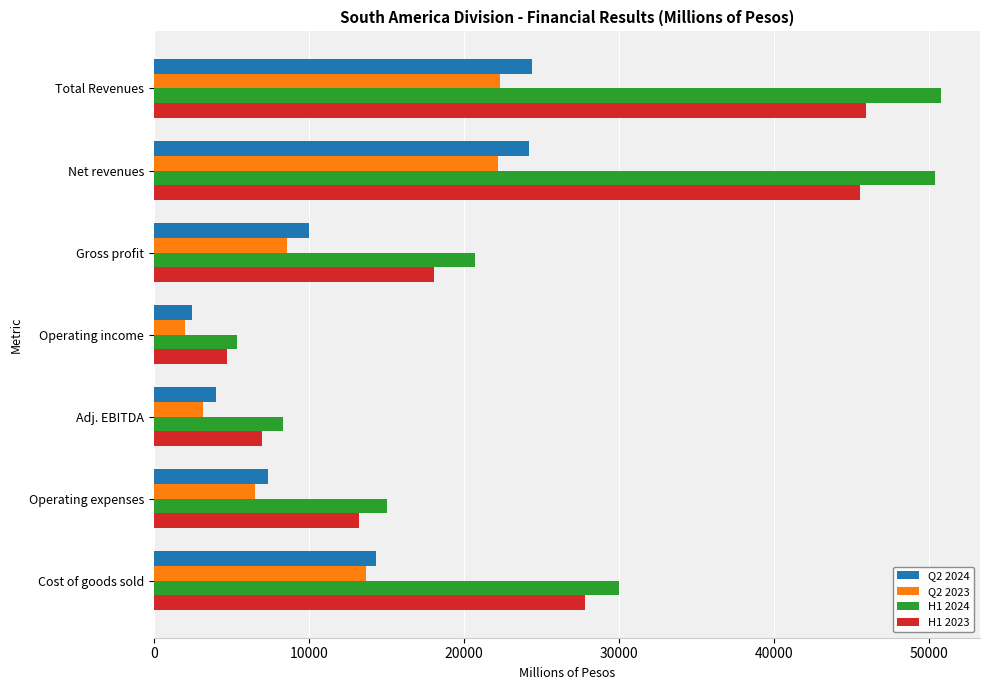

What is the minimum value for Q2 2023?

2053.2